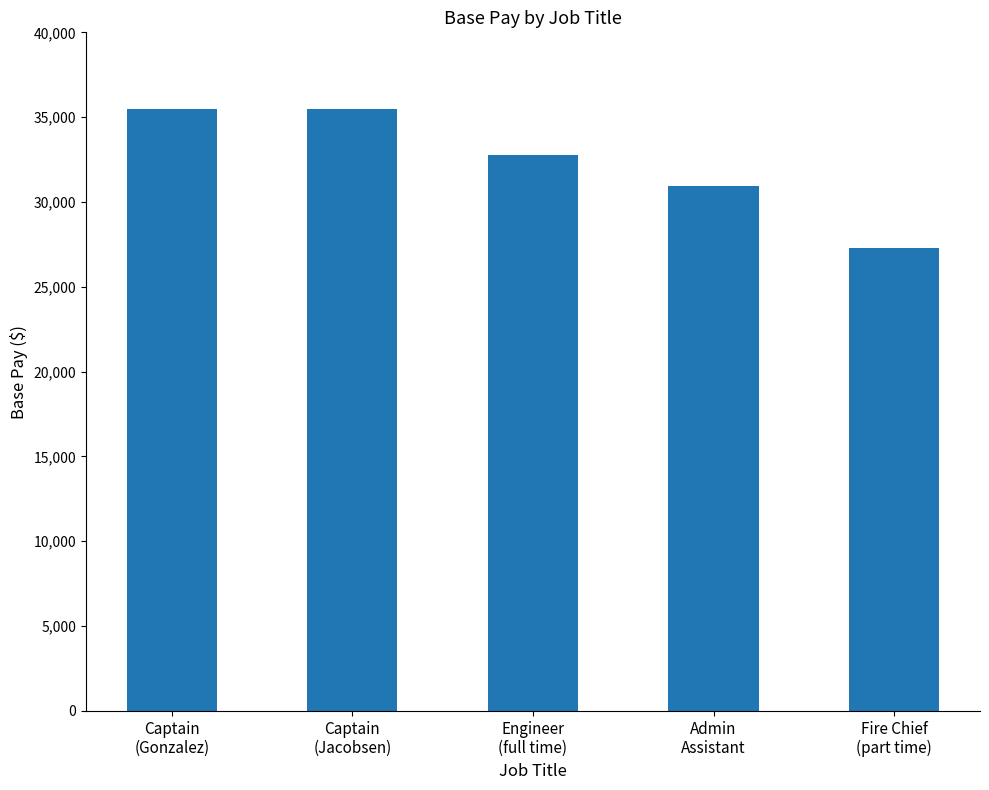

Between Captain
(Jacobsen) and Admin
Assistant, which is larger?

Captain
(Jacobsen)